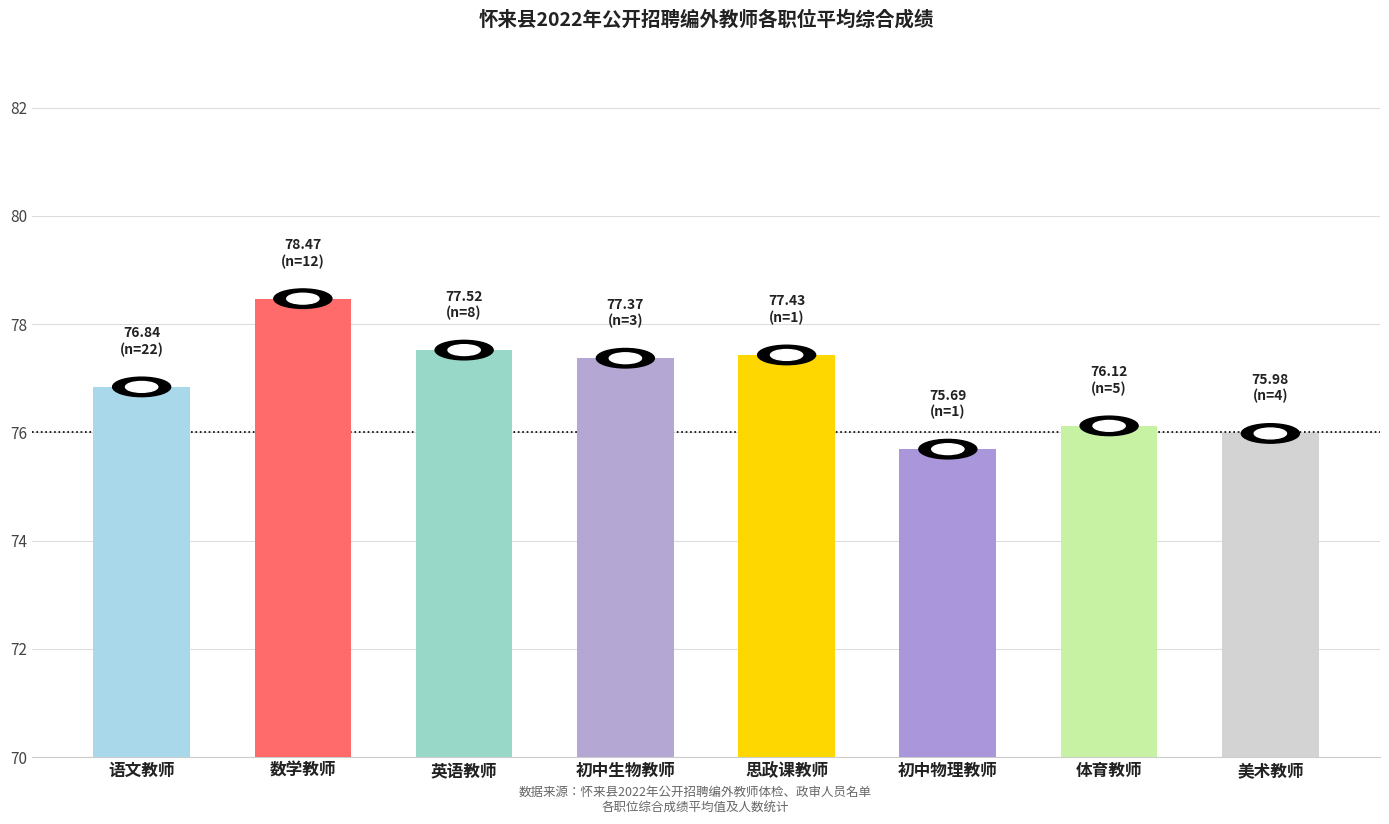

What is the difference between the second highest and minimum values?

1.8